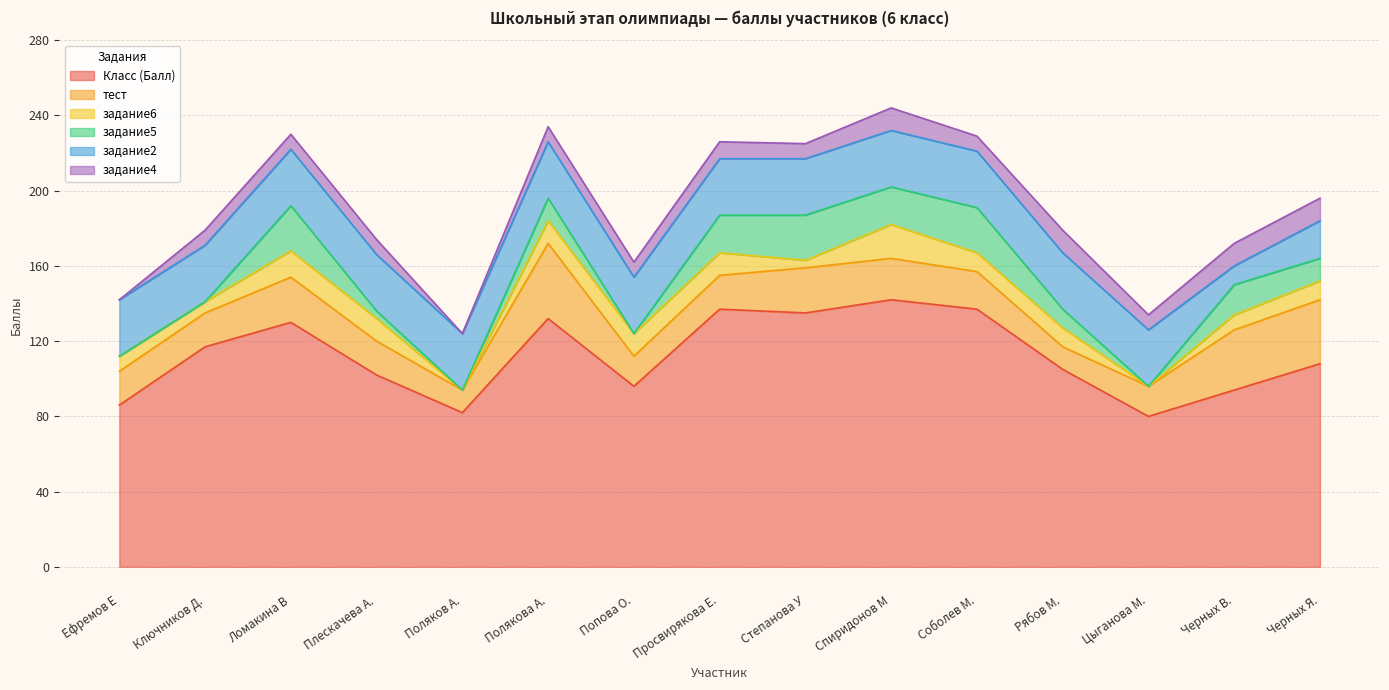

Reading left to right, what are all the values shown in this chart?

Класс (Балл): 86	117	130	102	82	132	96	137	135	142	137	105	80	94	108
тест: 18	18	24	18	12	40	16	18	24	22	20	12	16	32	34
задание6: 8	6	14	12	0	12	12	12	4	18	10	10	0	8	10
задание5: 0	0	24	4	0	12	0	20	24	20	24	10	0	16	12
задание2: 30	30	30	30	30	30	30	30	30	30	30	30	30	10	20
задание4: 0	8	8	8	0	8	8	9	8	12	8	12	8	12	12